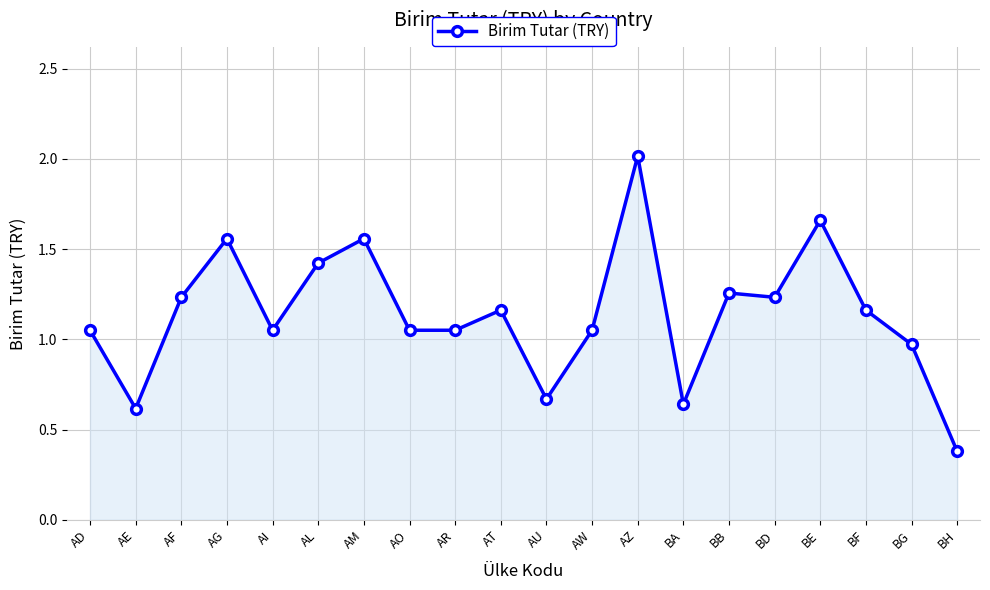

What value does the data have at AZ?

2.0